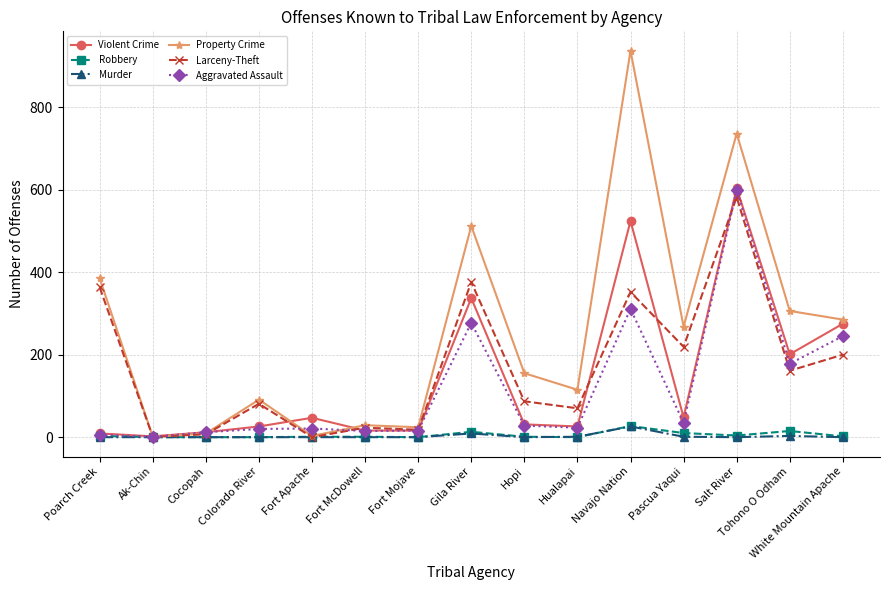

What are all the series names shown in the legend?

Violent Crime, Robbery, Murder, Property Crime, Larceny-Theft, Aggravated Assault